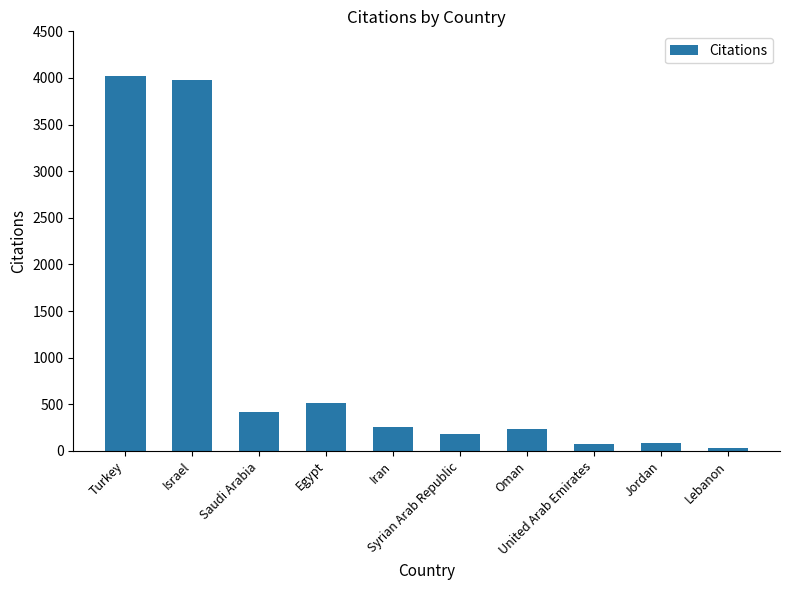

What is the difference between the second highest and minimum values?

3944